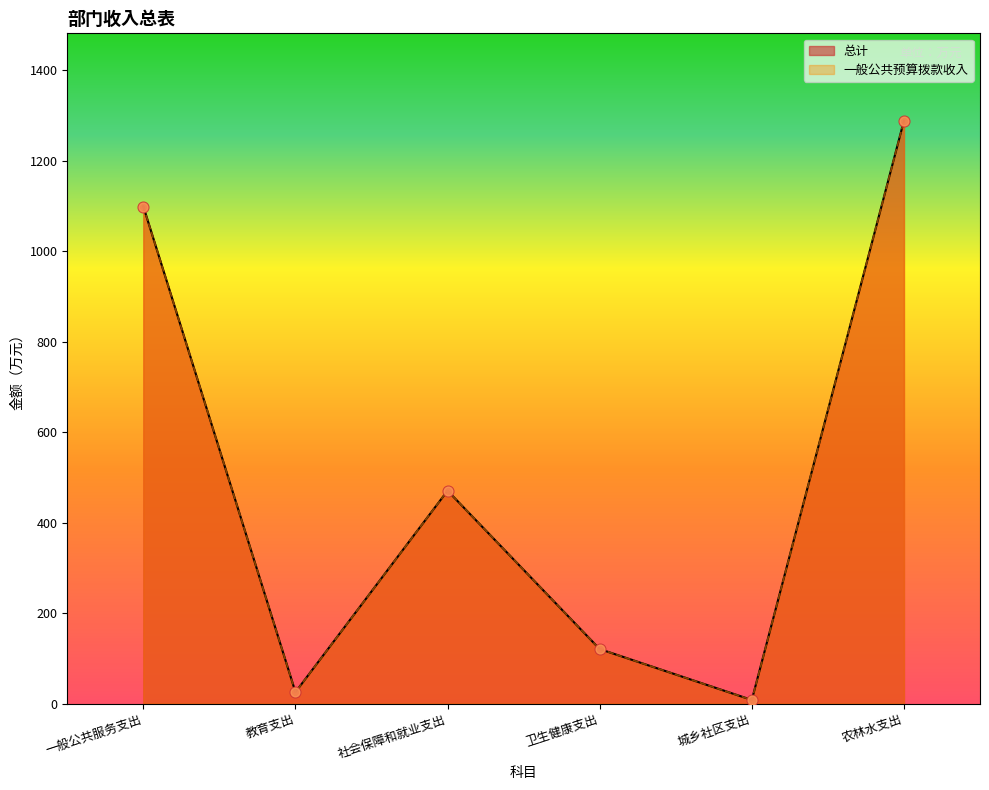

At how many categories does at least one series exceed 543?

2